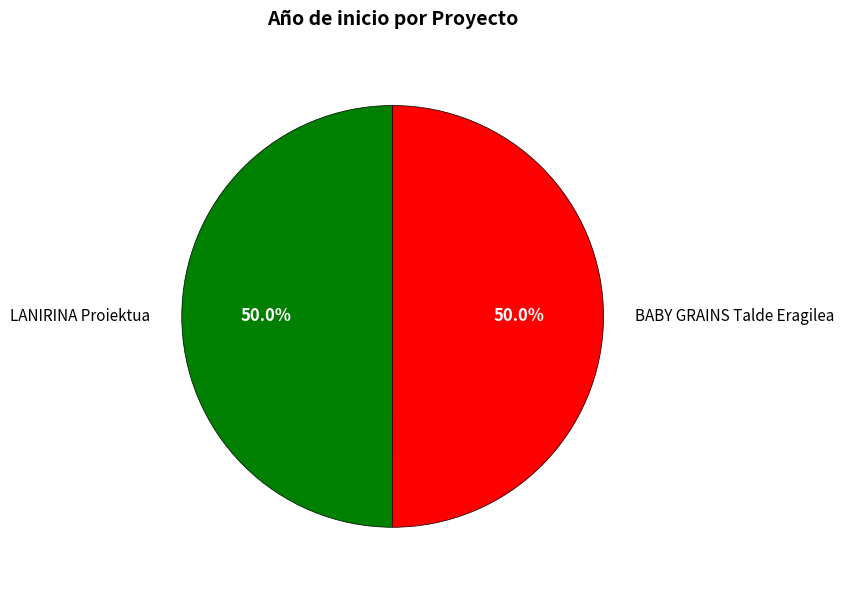

Do BABY GRAINS Talde Eragilea and LANIRINA Proiektua together represent more than half of the pie?

Yes